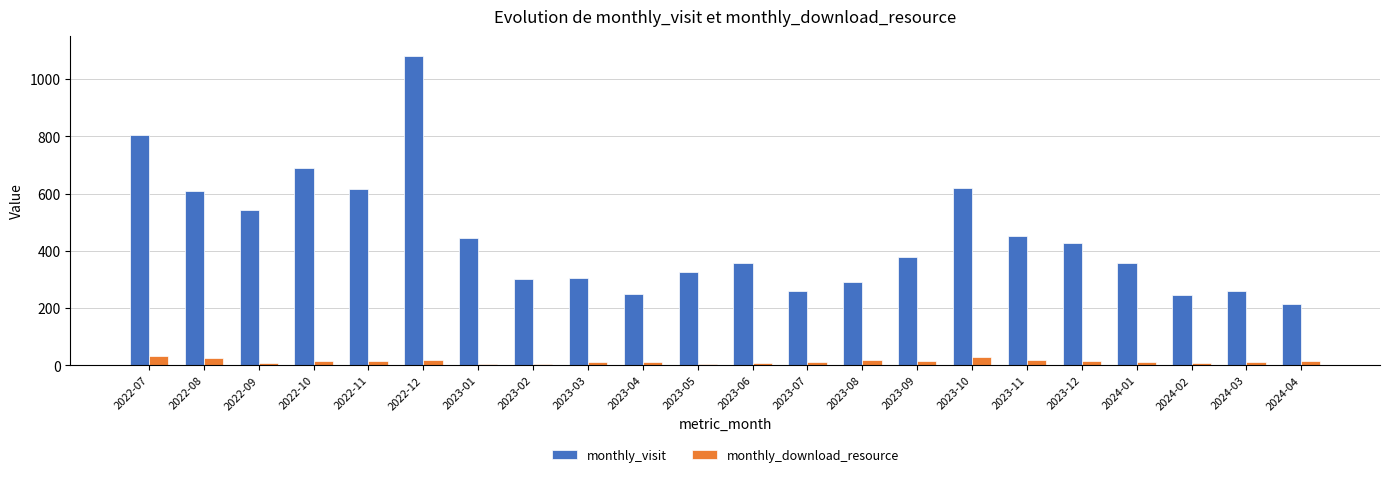

Does the chart contain stacked bars?

No